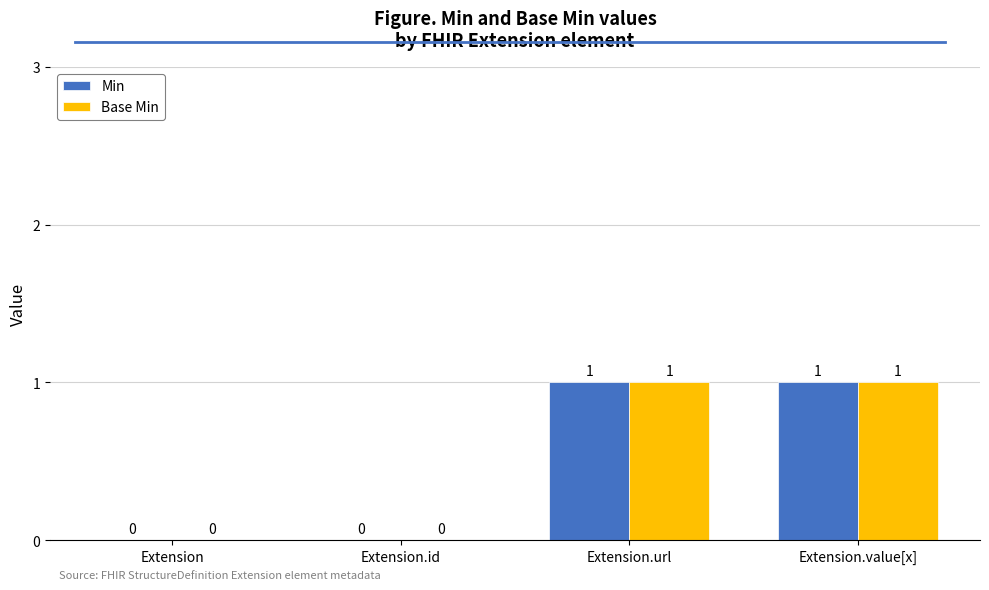

How many Min values are between 0 and 1?

4